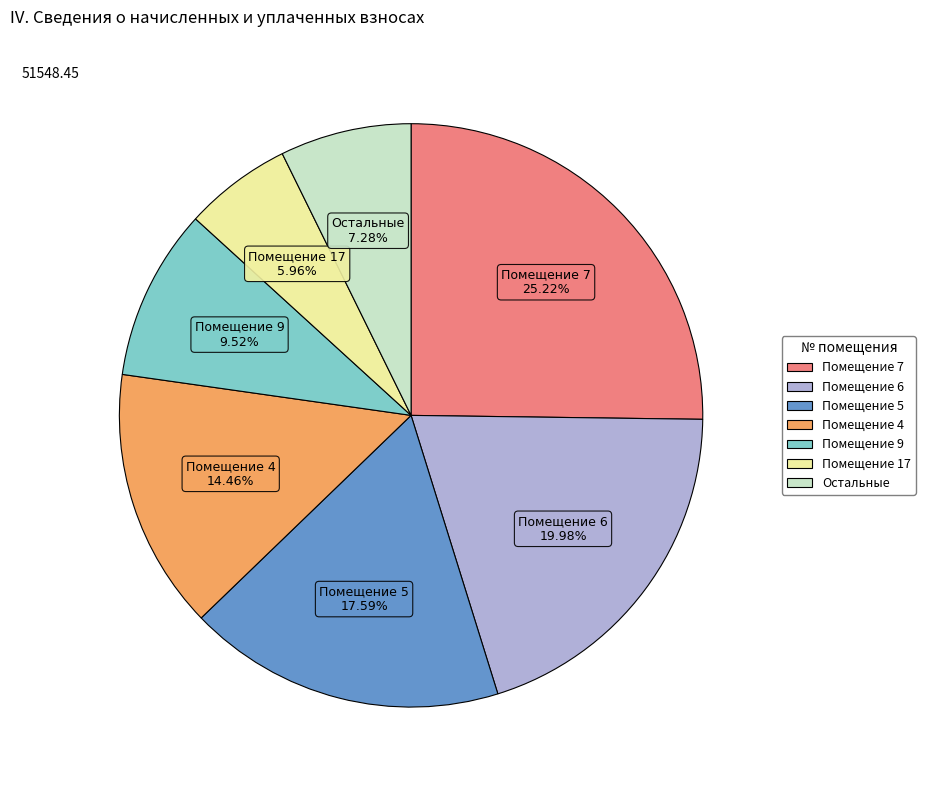

Does any single category account for the majority?

No